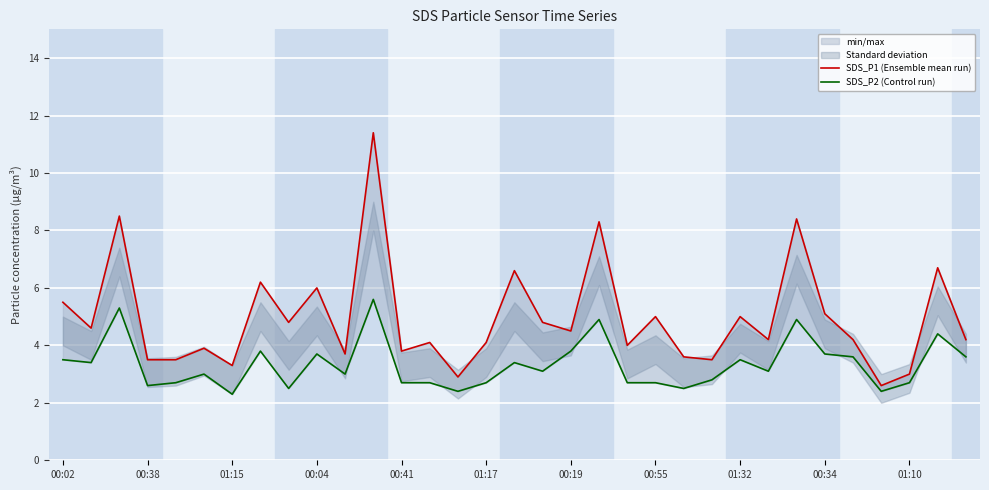

Which category has the highest value in the SDS_P2 (Control run) series?

11